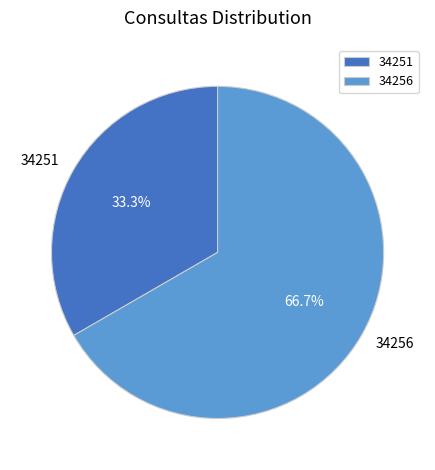

The 34251 slice represents 33% of the pie. True or false?

True